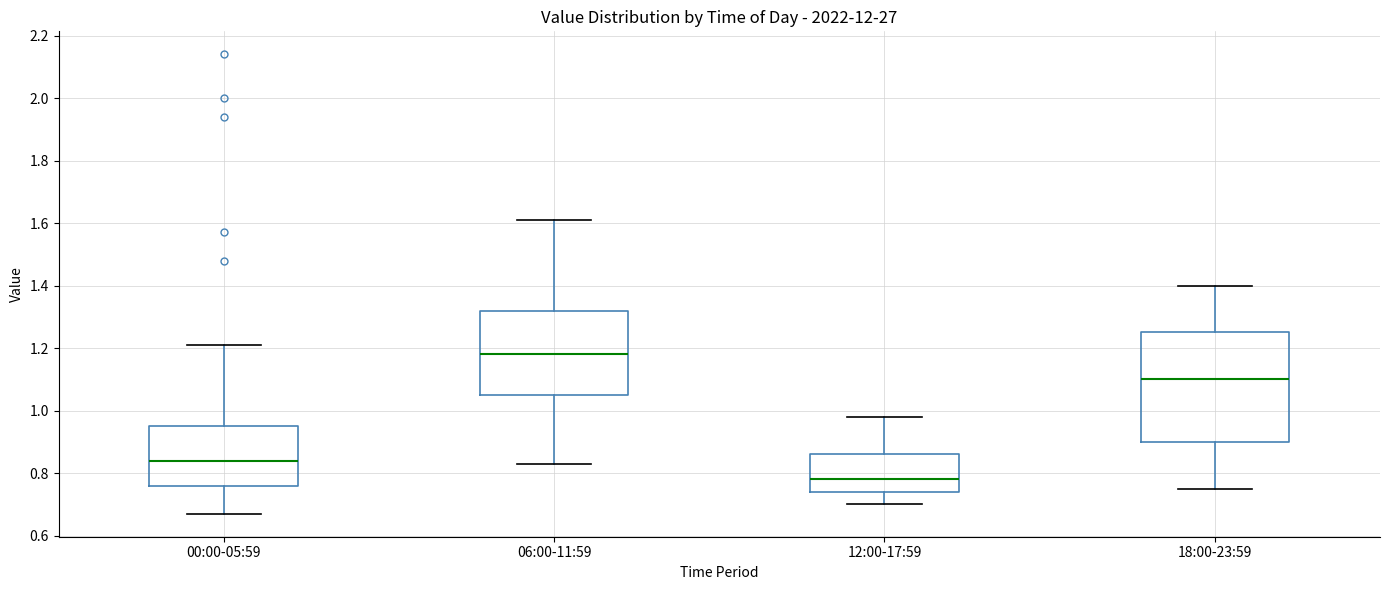

Reading left to right, read every box against the y-axis: the position of its median line, the range the box covers, and the ends of its whiskers. The values are not printed on the chart, so give them approximately, as read against the axis.

00:00-05:59: median 0.84, box 0.76 to 0.96, whiskers 0.68 to 1.22
06:00-11:59: median 1.18, box 1.06 to 1.32, whiskers 0.84 to 1.62
12:00-17:59: median 0.78, box 0.74 to 0.86, whiskers 0.70 to 0.98
18:00-23:59: median 1.10, box 0.90 to 1.26, whiskers 0.76 to 1.40